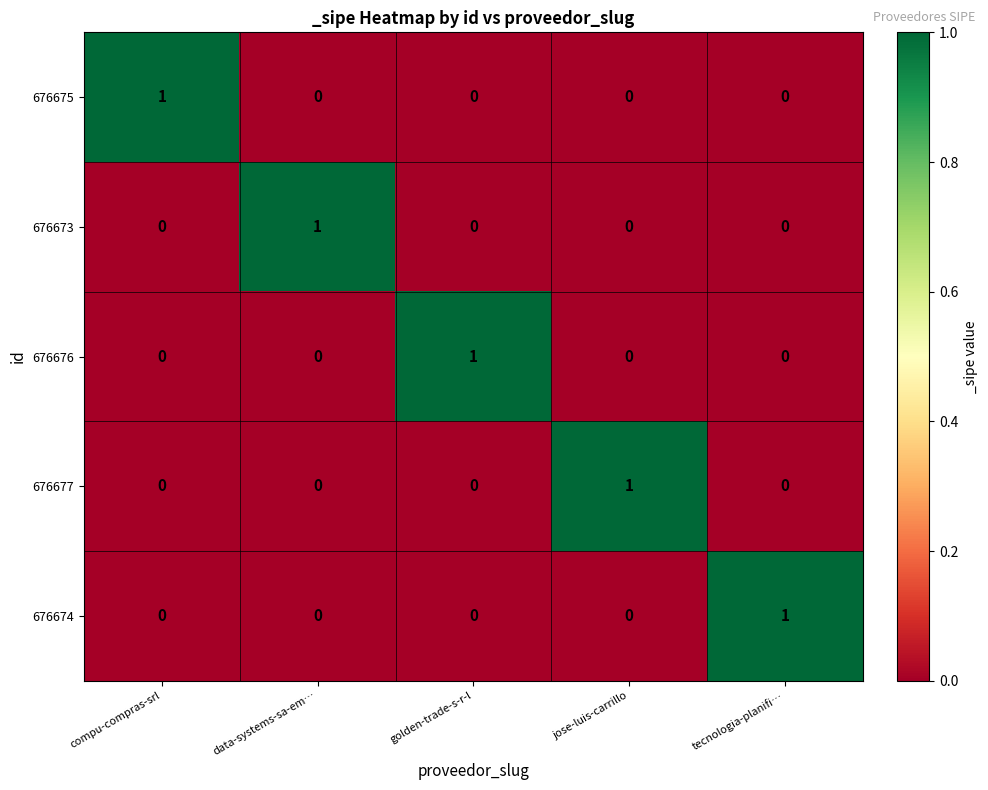

At how many categories does at least one series exceed 0?

5